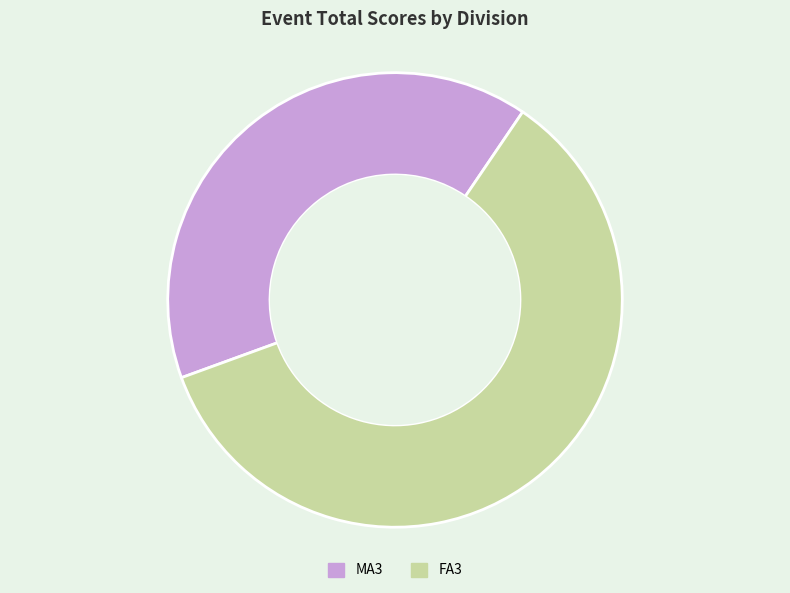

Which category has the smallest portion of the pie?

MA3